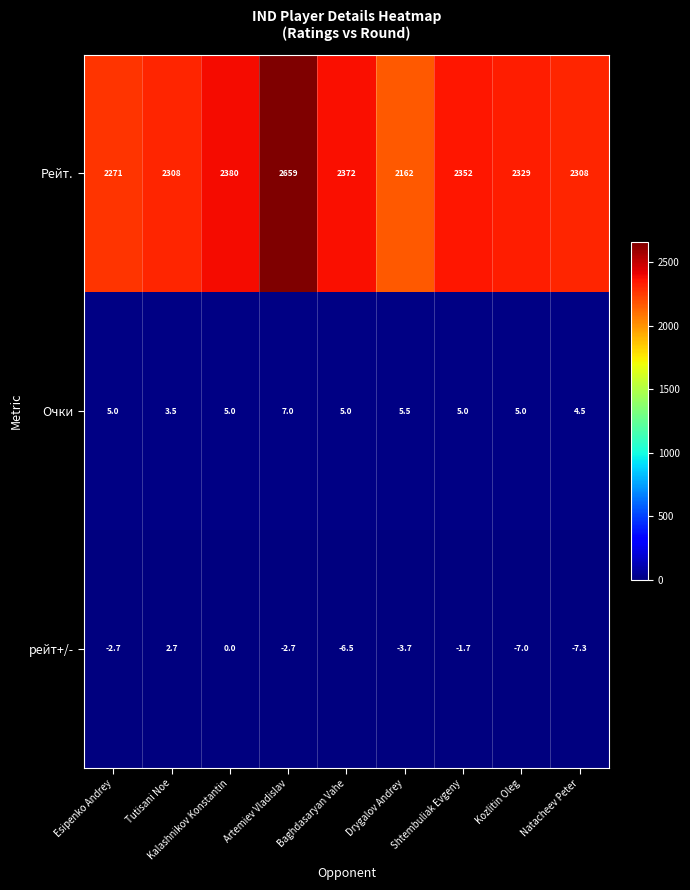

What is the difference between the Очки values at Kozlitin Oleg and Drygalov Andrey?

0.5